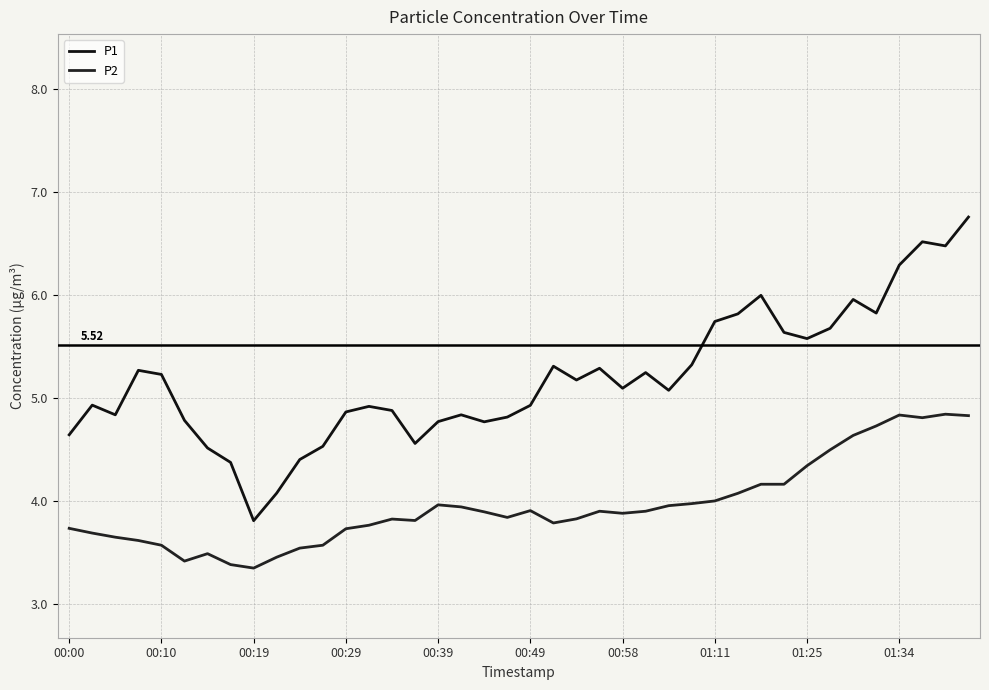

What is the minimum value shown in the chart?

3.3